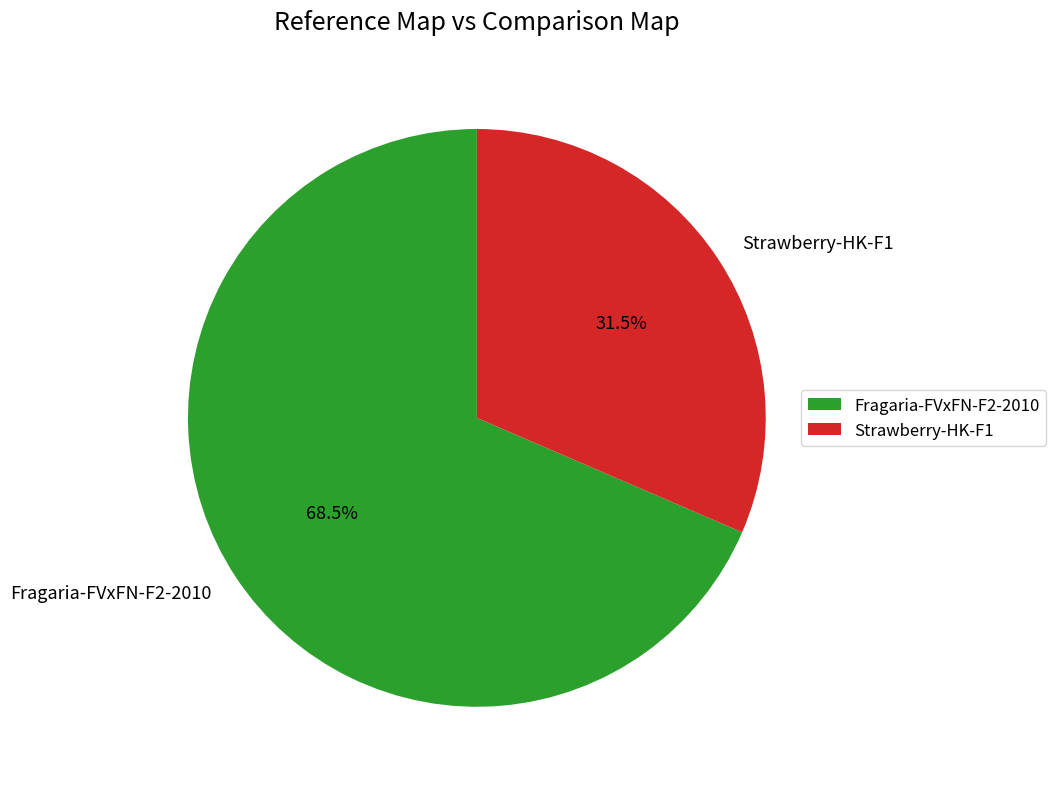

How many segments does this pie chart have?

2